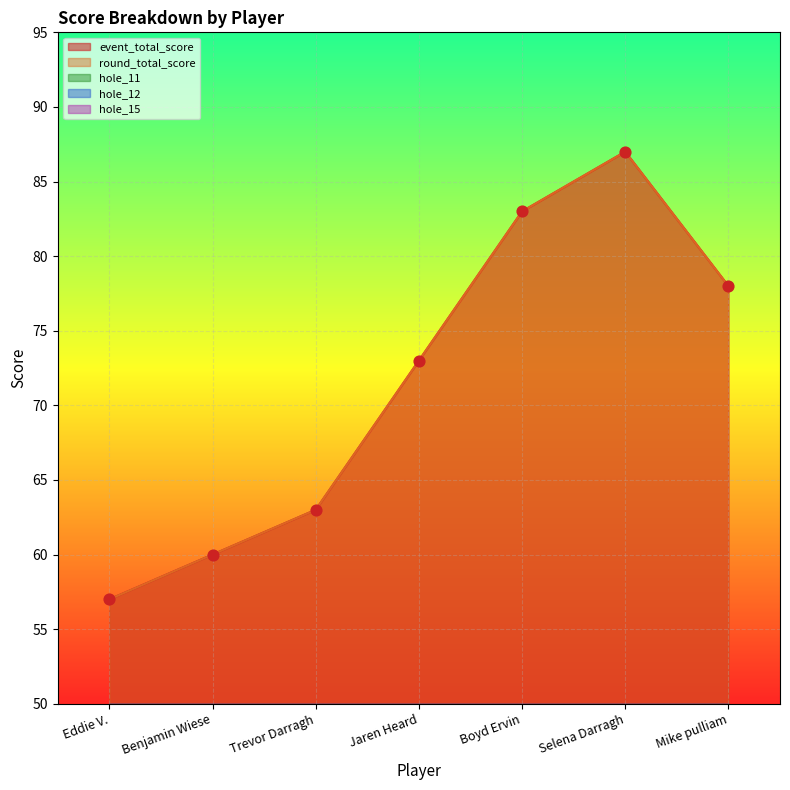

At which category is the sum across all series the highest?

Selena Darragh